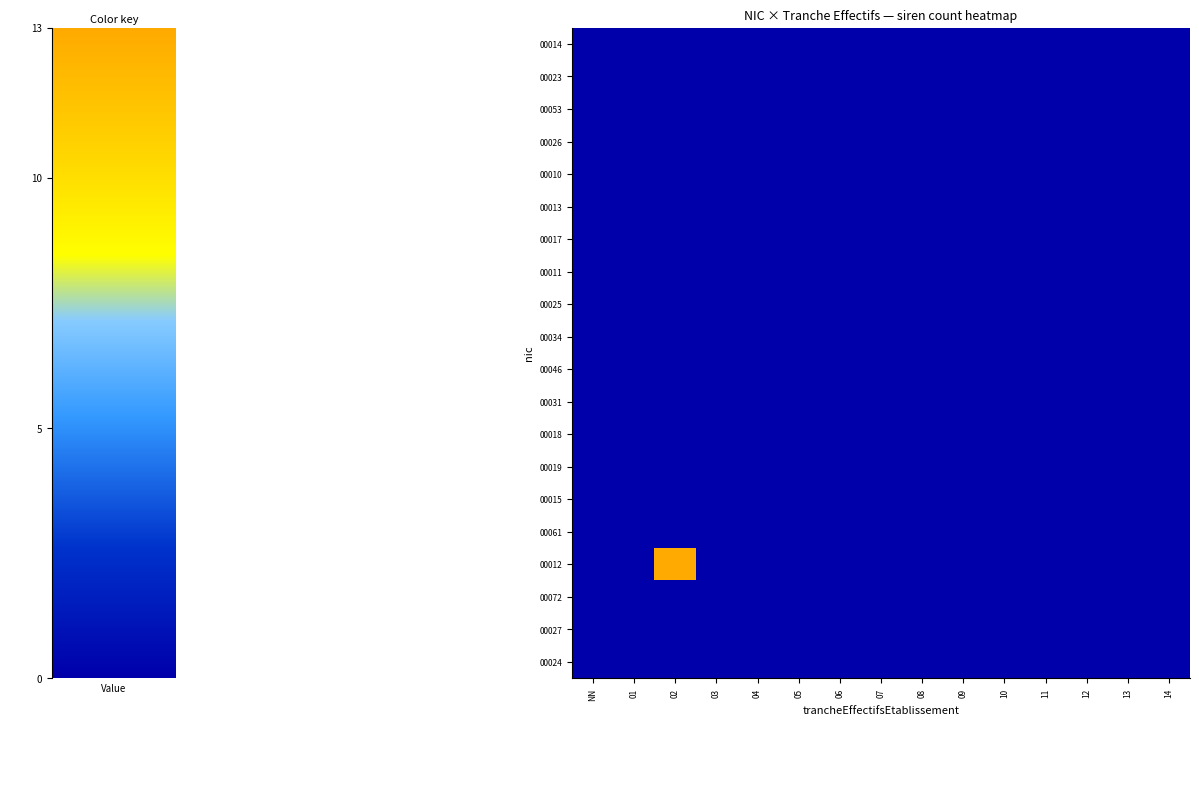

Which series has the widest spread of values?

00012